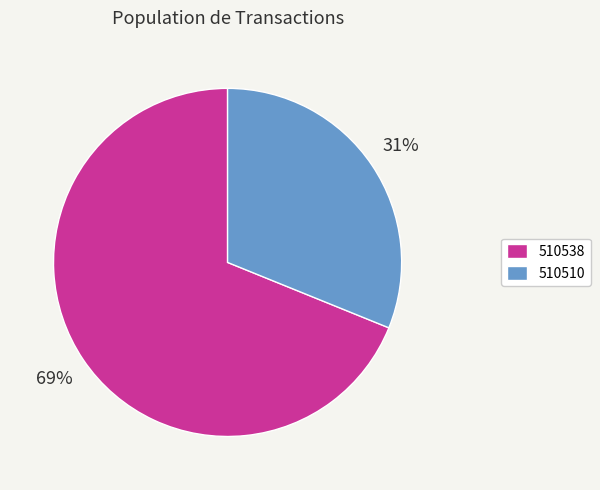

Which category has the biggest portion of the pie?

510538